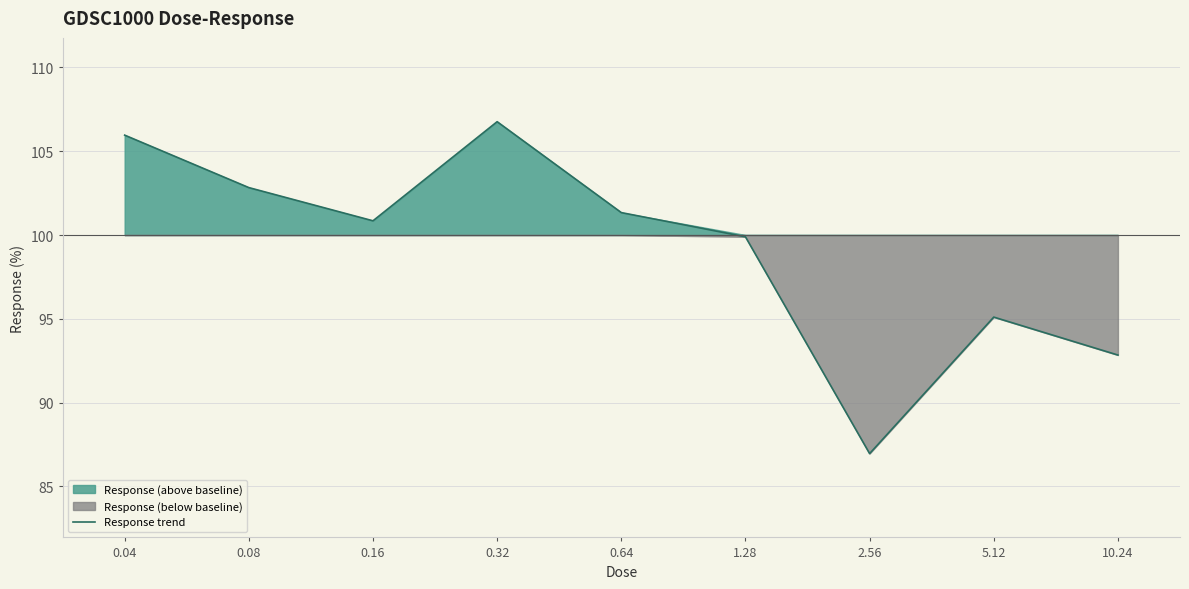

What is the difference between the maximum and minimum values?

19.8